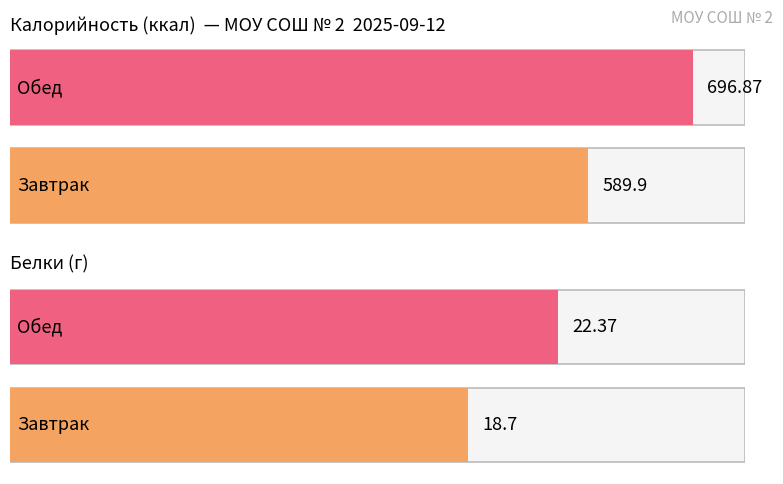

Reading left to right, what are all the values shown in this chart?

Калорийность: 589.9	696.9
Белки: 18.7	22.4